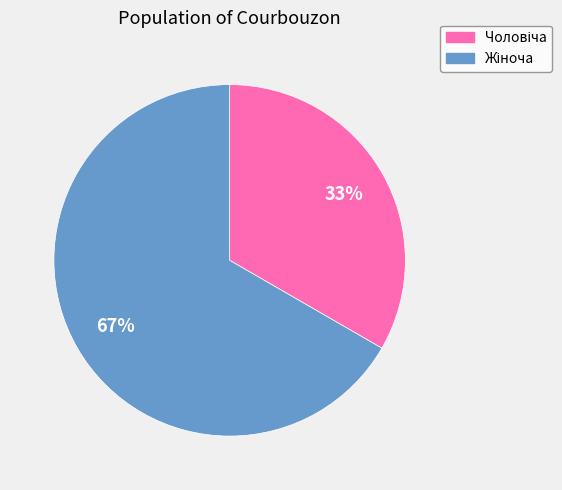

To the nearest percent, what is the average slice percentage?

50%